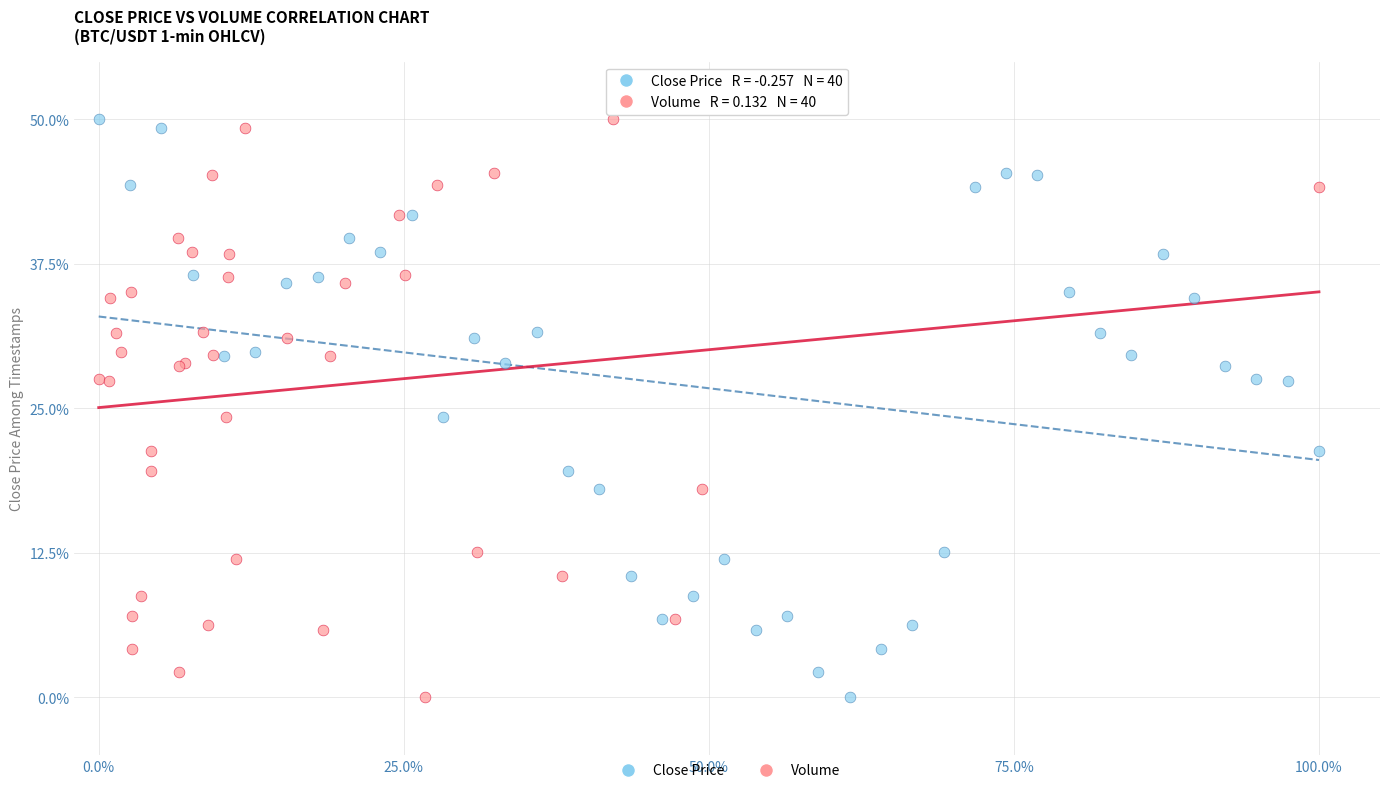

What are all the series names shown in the legend?

Close Price, Volume